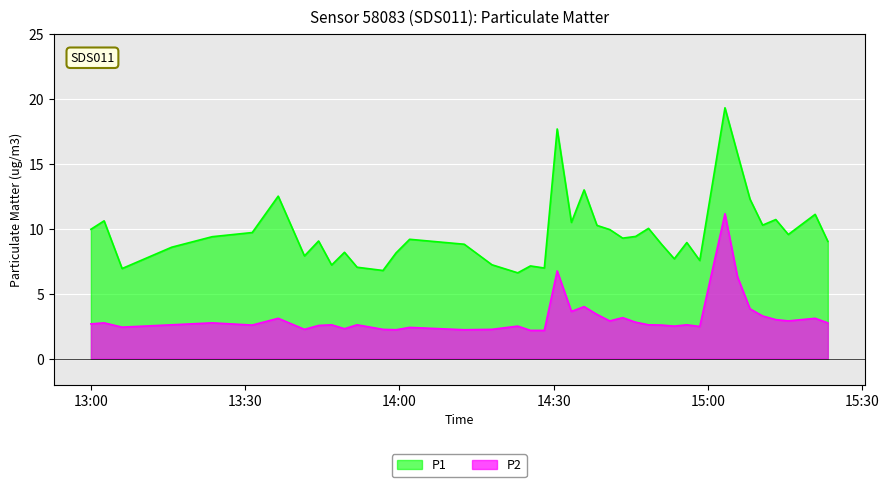

Which series has the largest total across all categories?

P1